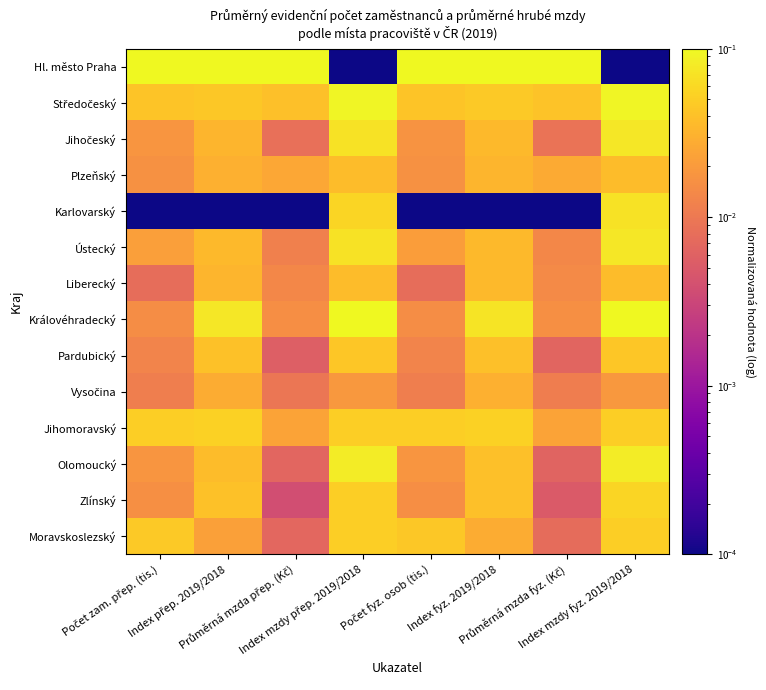

How many data points does each series have?

8